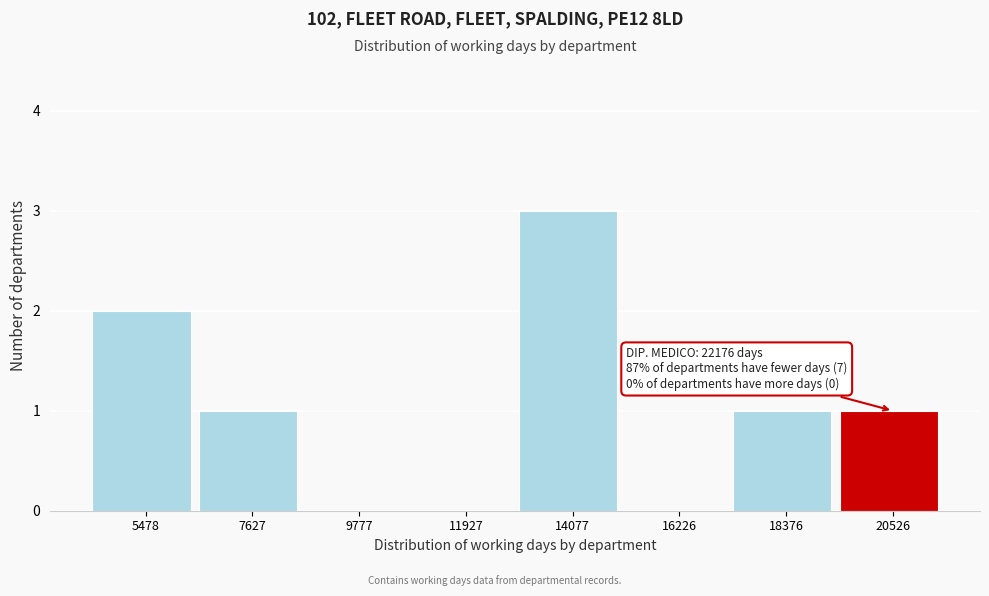

Reading right to left, extract all data points from this chart.

20526=1	18376=1	16226=0	14077=3	11927=0	9777=0	7627=1	5478=2